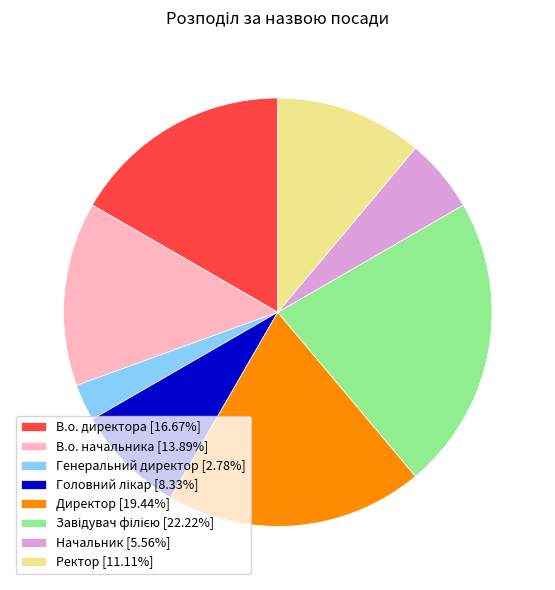

Is there a majority slice in this chart?

No